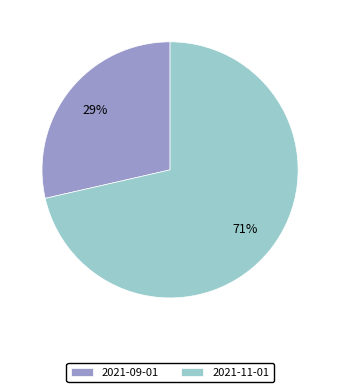

Which category has the smallest portion of the pie?

2021-09-01